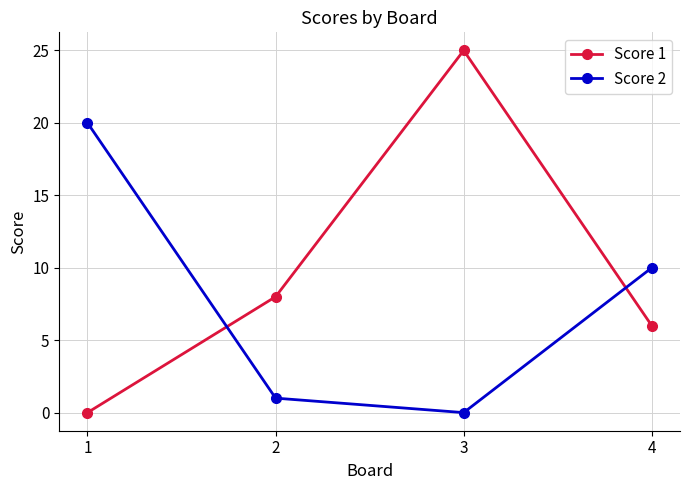

Where do Score 2 and Score 1 first cross each other?

1 and 2